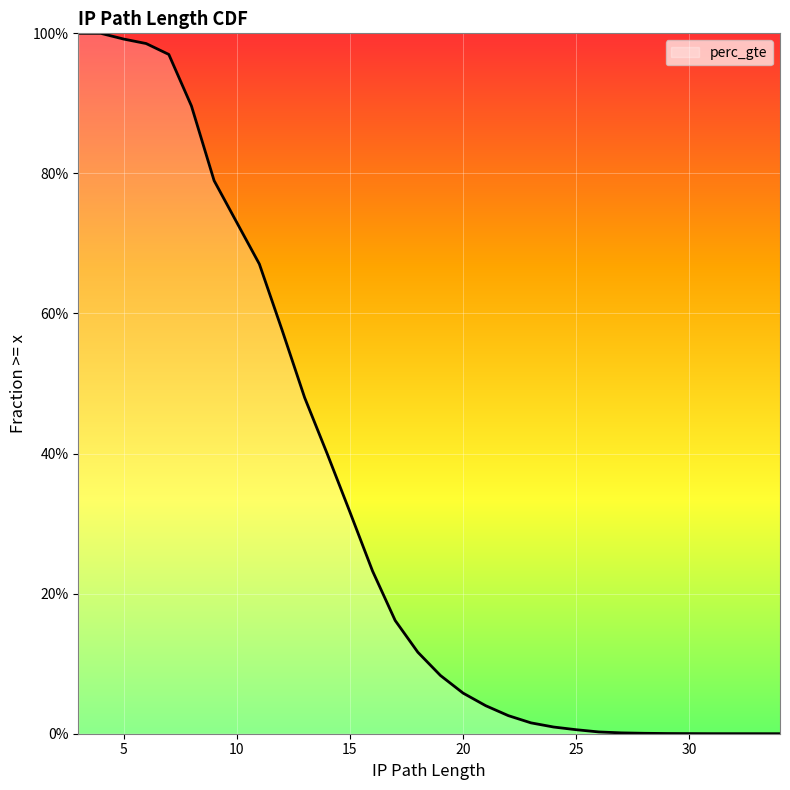

What is the difference between the maximum and minimum values?

1.0